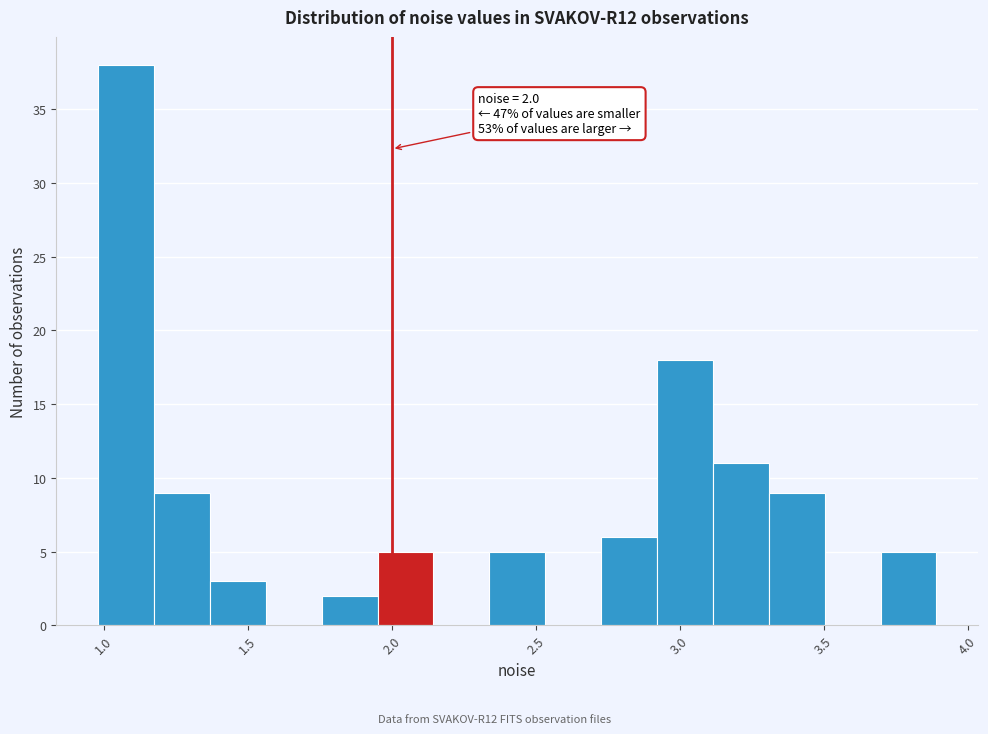

Read against the x-axis, roughly where is the centre of the tallest bar?

1.10